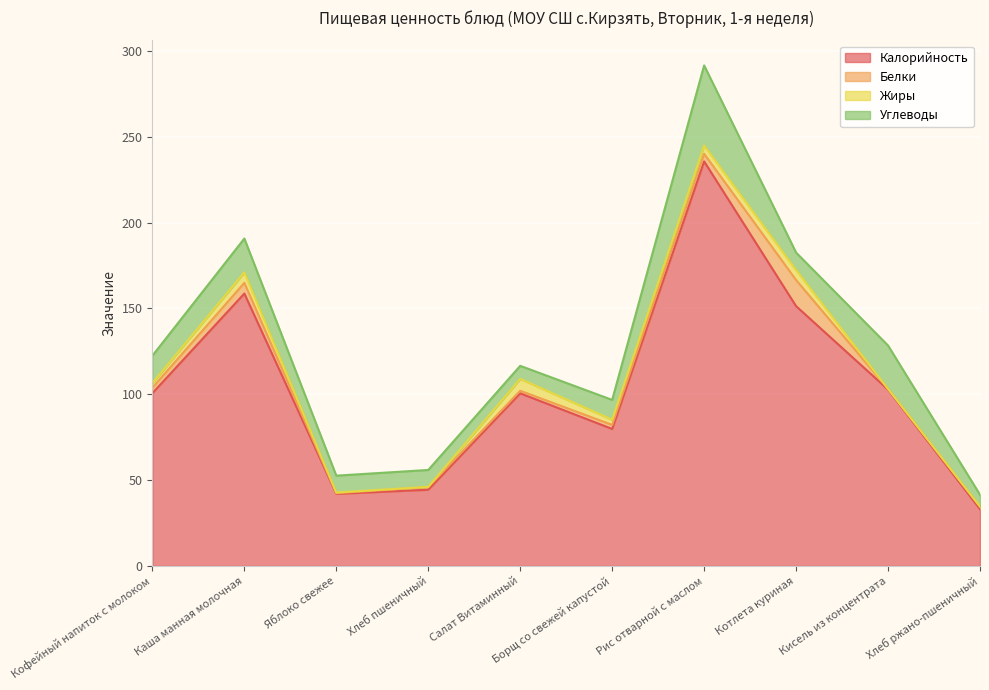

Does the chart display data point markers on the line(s)?

No